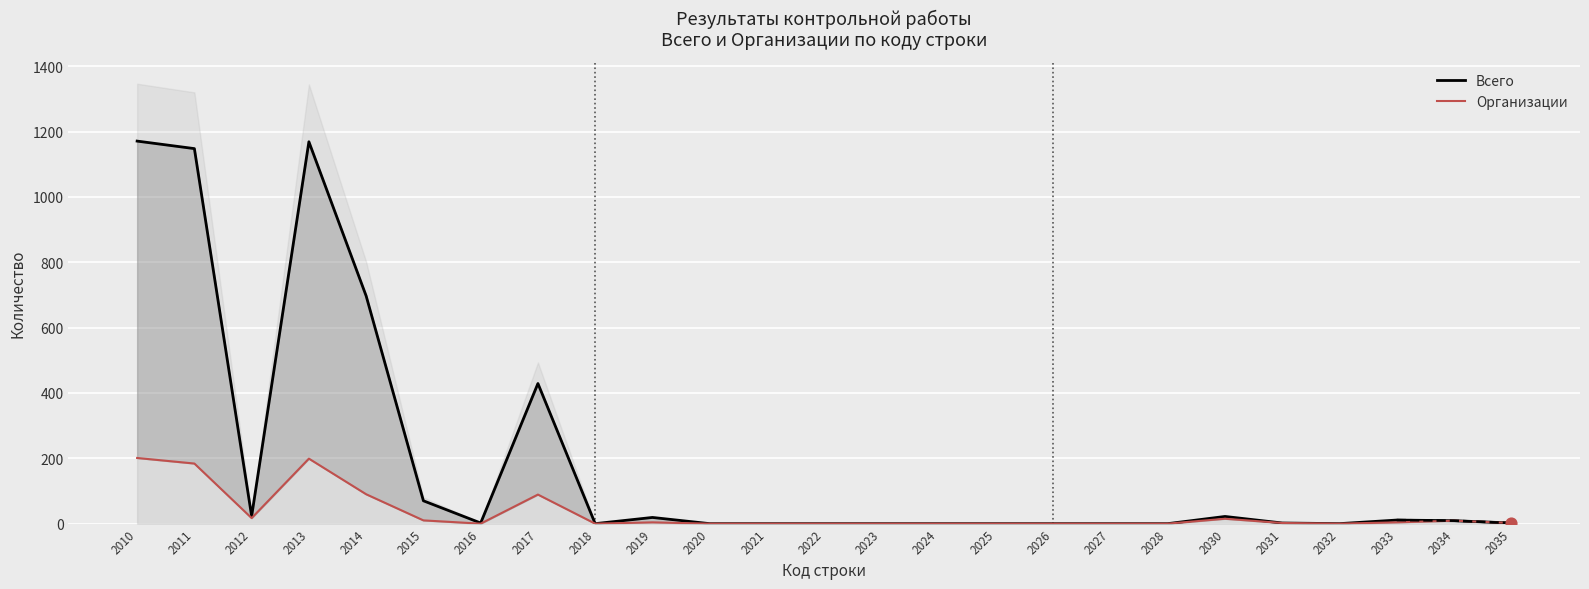

What is the total value across all series at 2014?

787